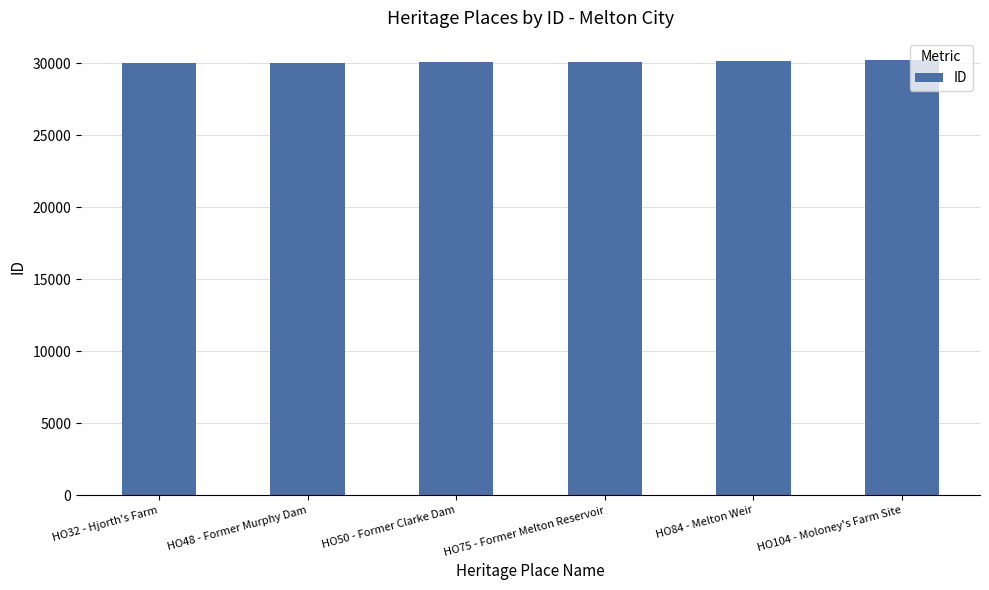

What is the difference between the maximum and minimum values?

239